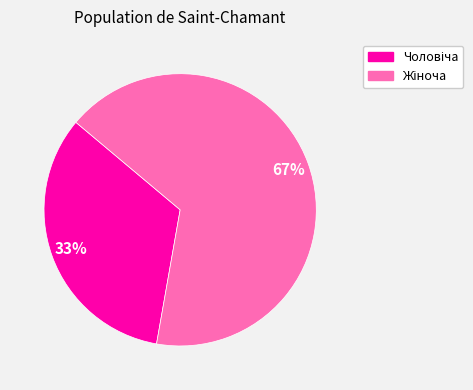

Does any single category account for the majority?

Yes